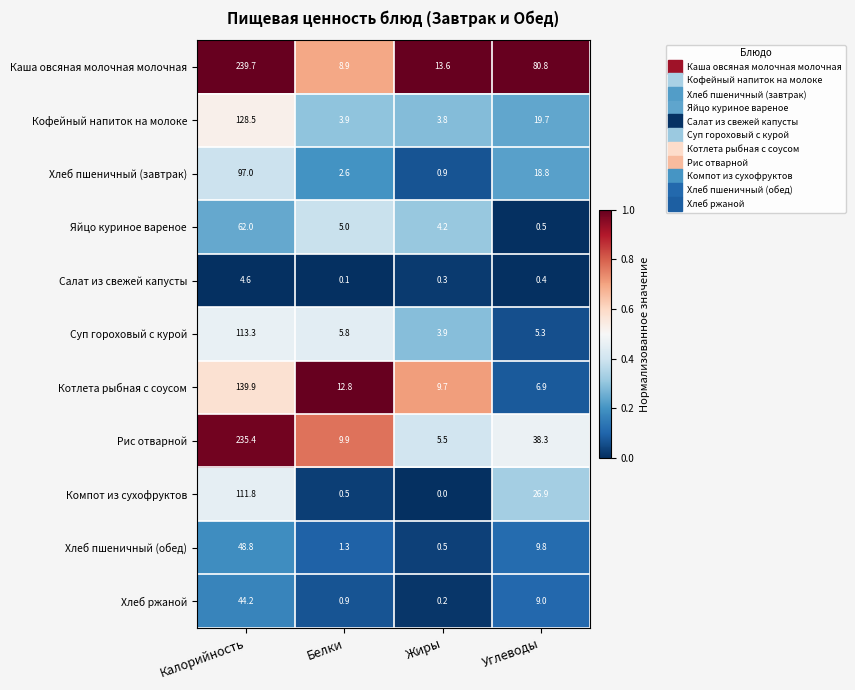

True or false: Котлета рыбная с соусом has a value of 1.9 at Углеводы.

False